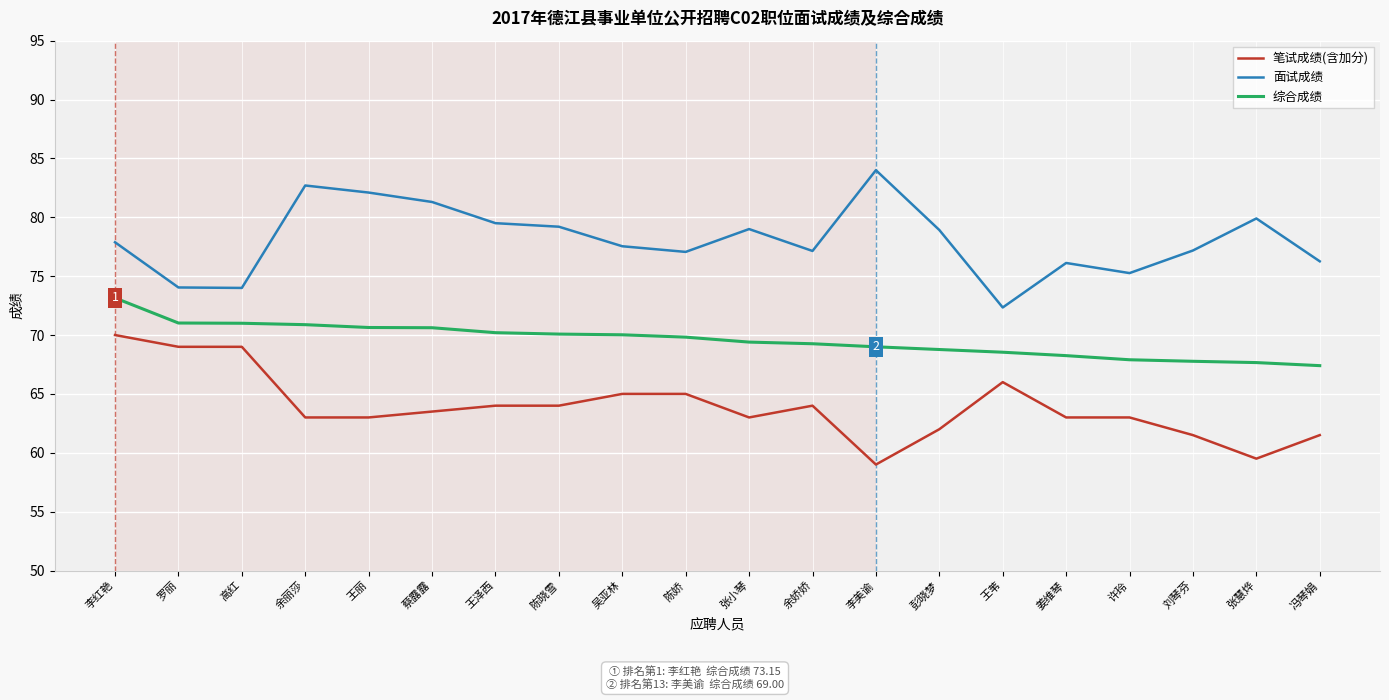

What is the total value across all series at 张小琴?

211.4